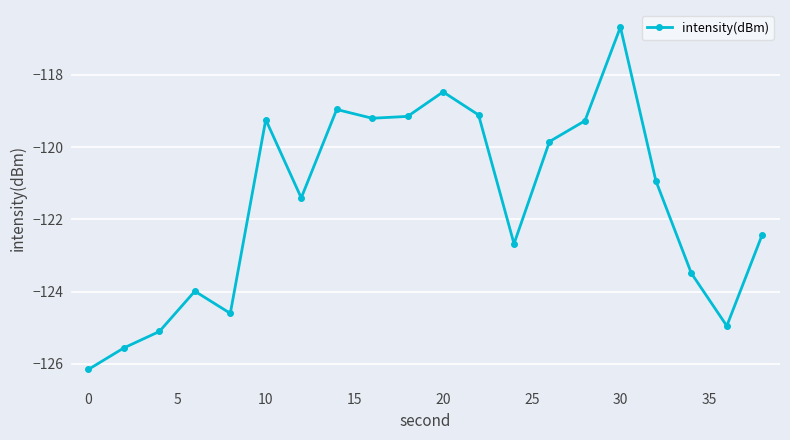

How many values exceed -120?

9